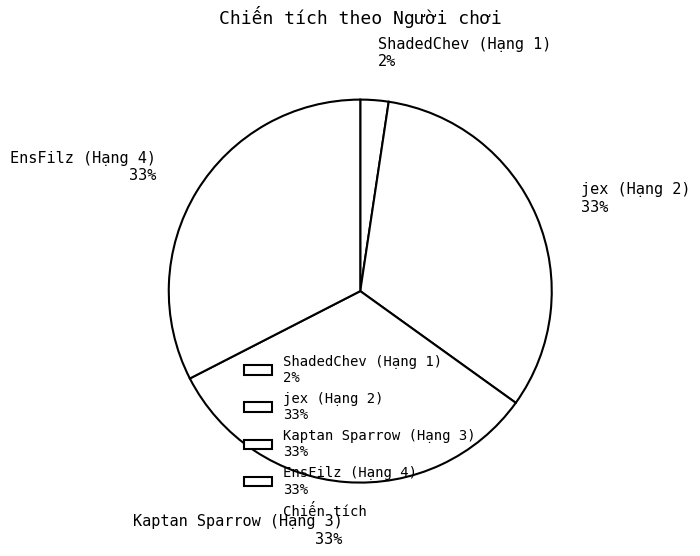

What is the smallest slice in the pie chart?

ShadedChev (Hạng 1)